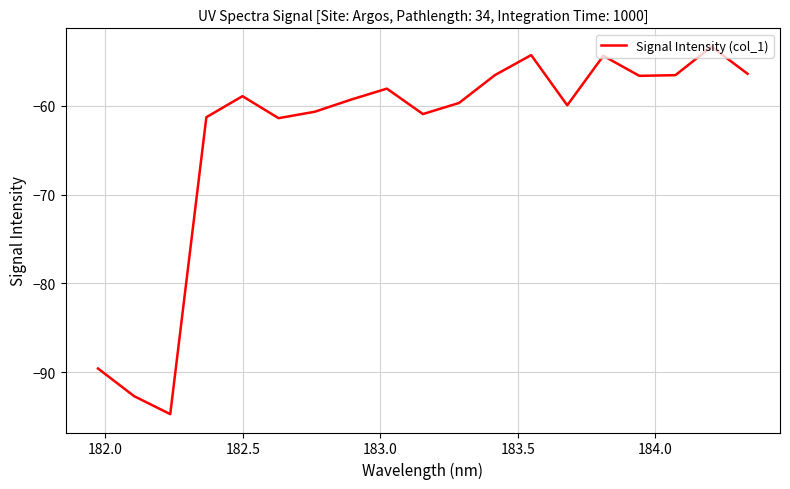

What is the greatest value displayed?

-53.4